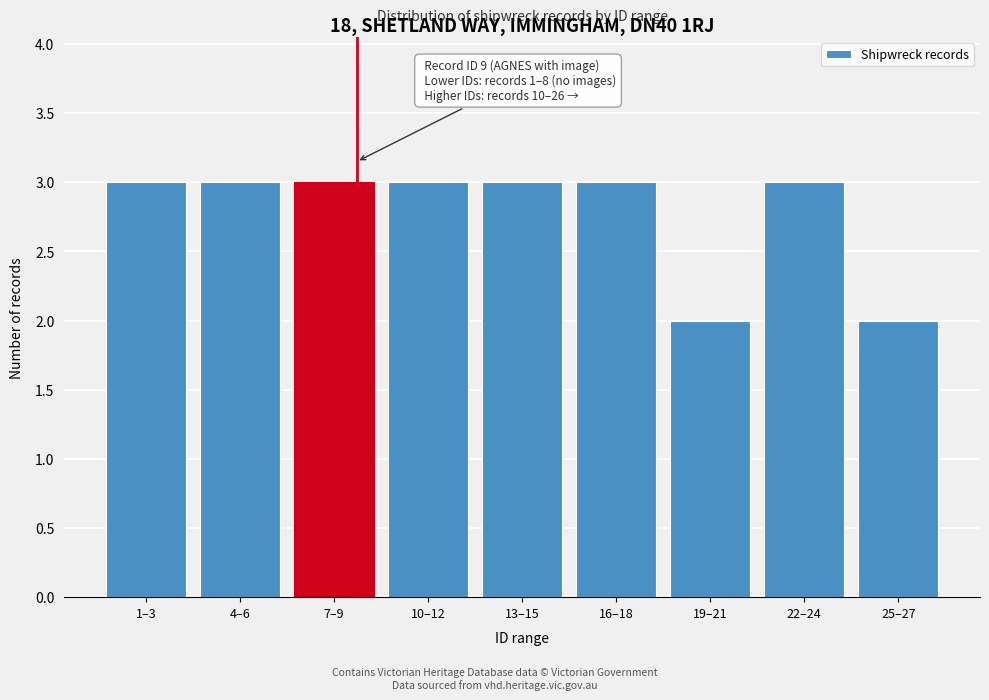

Reading left to right, transcribe all the data shown in this chart.

1–3=3	4–6=3	7–9=3	10–12=3	13–15=3	16–18=3	19–21=2	22–24=3	25–27=2